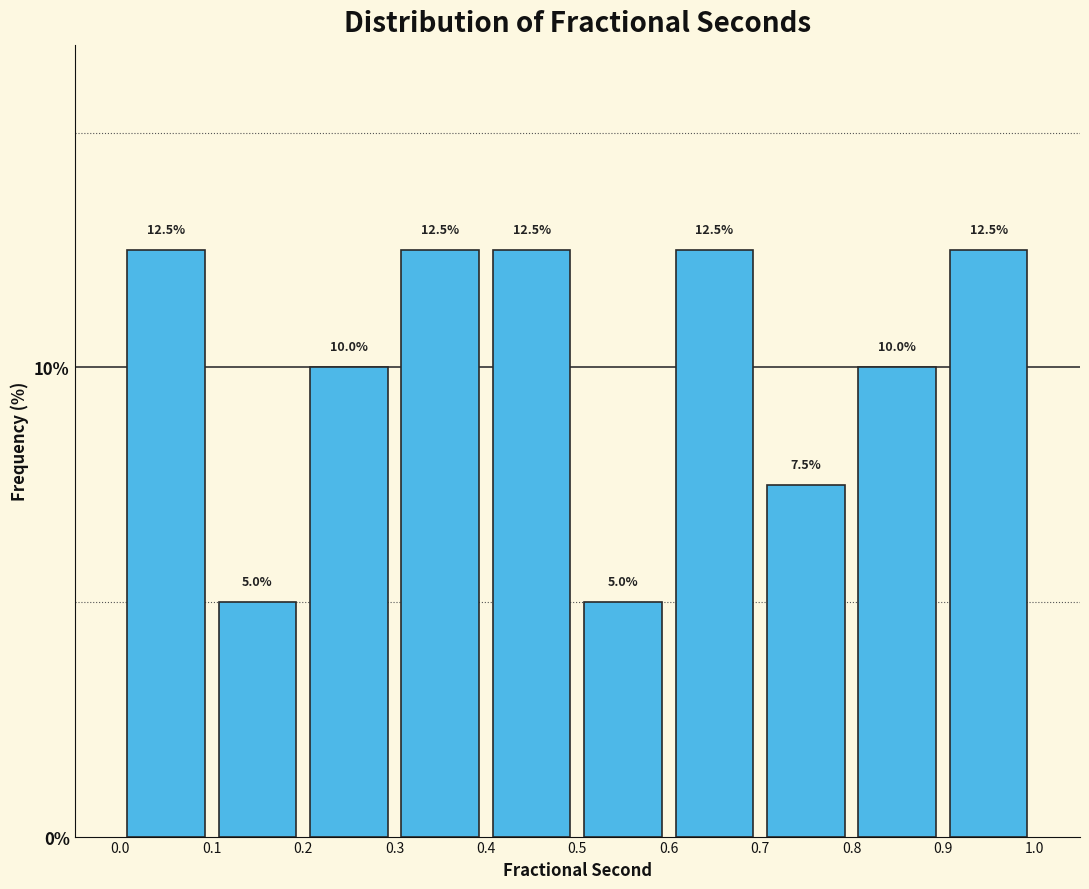

How tall is the bar that spans 0.6 to 0.7 on the x-axis?

12.5